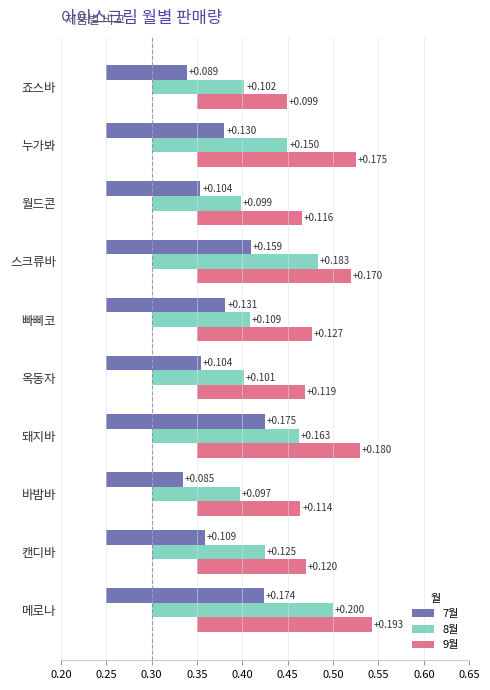

What are all the series names shown in the legend?

7월, 8월, 9월